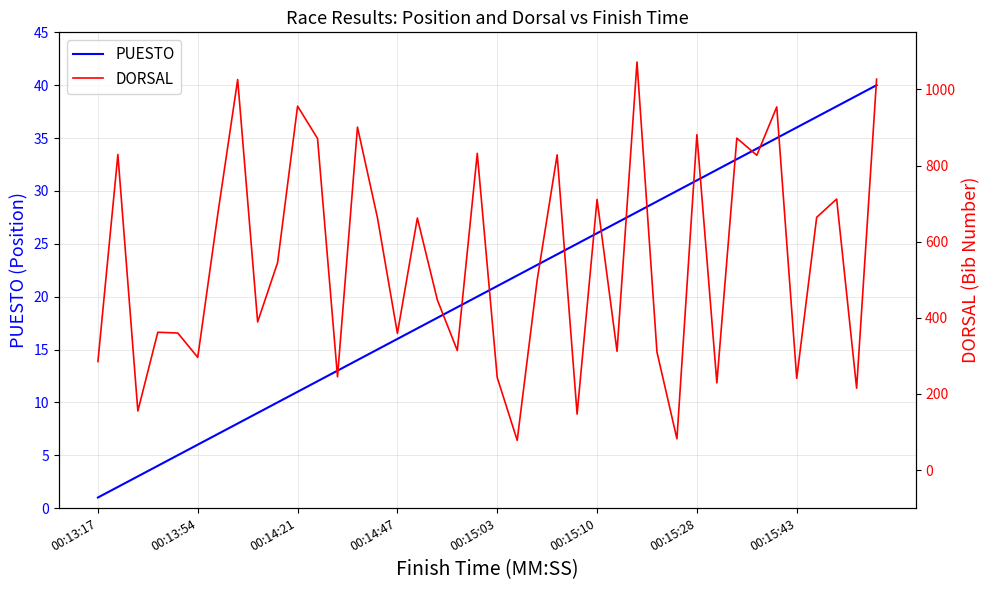

What is the sum of all DORSAL values?

22072